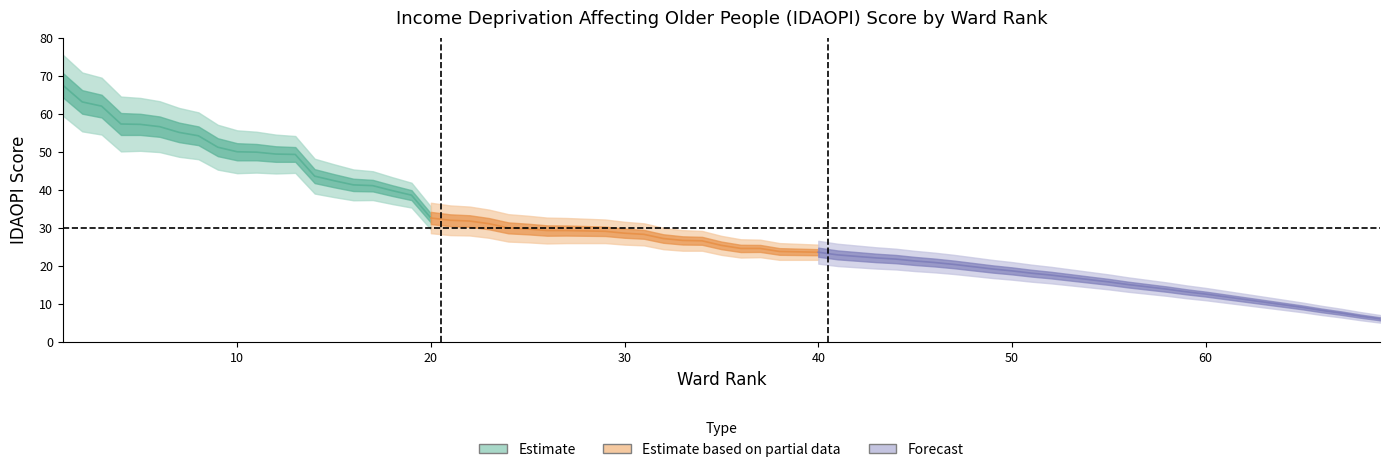

What is the value of the Mid Deprivation point at the 11th from the left?

49.3